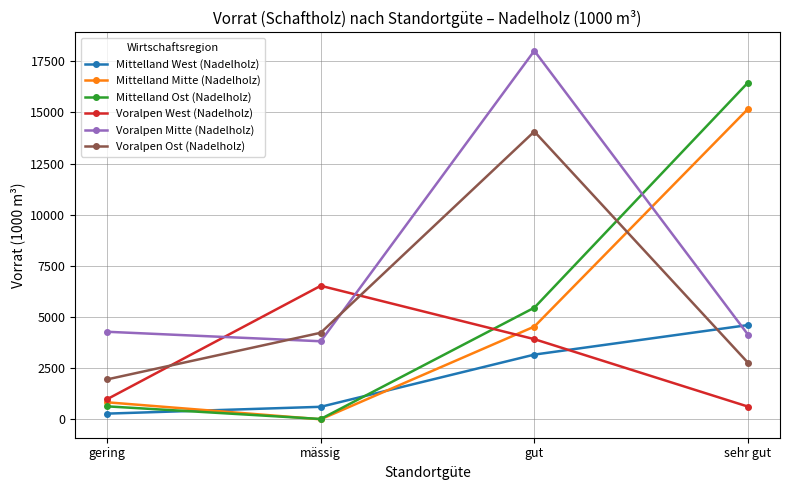

Reading left to right, transcribe all the data shown in this chart.

Mittelland West (Nadelholz): gering=285	mässig=618	gut=3168	sehr gut=4610
Mittelland Mitte (Nadelholz): gering=838	mässig=8	gut=4537	sehr gut=15166
Mittelland Ost (Nadelholz): gering=640	mässig=23	gut=5460	sehr gut=16452
Voralpen West (Nadelholz): gering=990	mässig=6529	gut=3922	sehr gut=629
Voralpen Mitte (Nadelholz): gering=4283	mässig=3819	gut=18008	sehr gut=4144
Voralpen Ost (Nadelholz): gering=1957	mässig=4235	gut=14064	sehr gut=2772